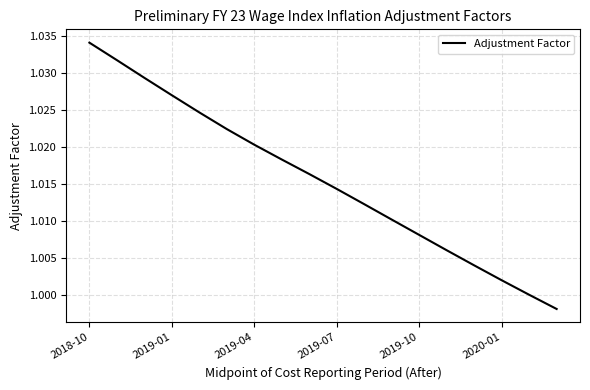

What is the label of the 14th point from the left?

13